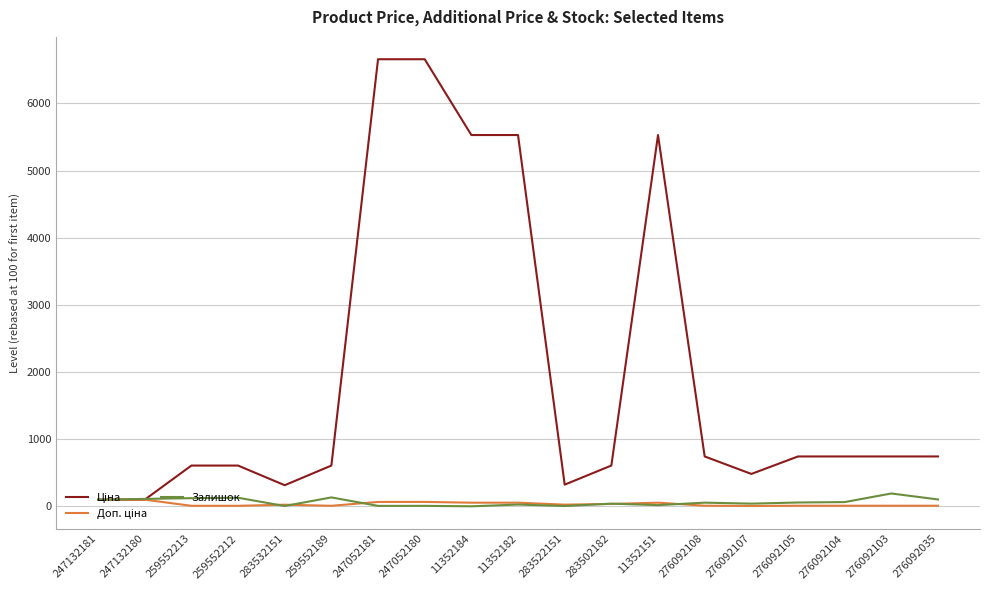

True or false: Доп. ціна and Ціна intersect in this chart.

False